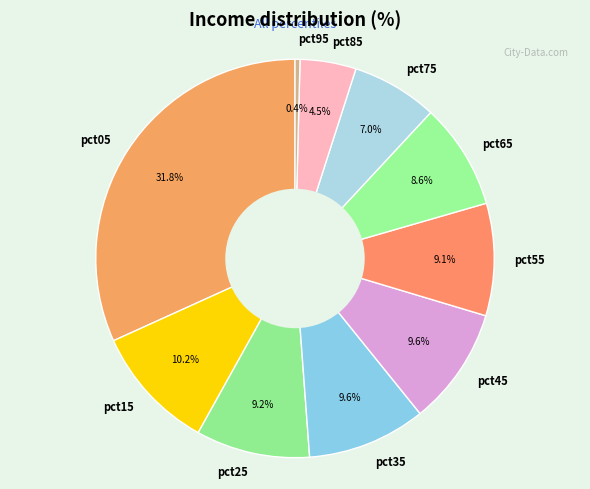

Which has a higher value, pct25 or pct95?

pct25